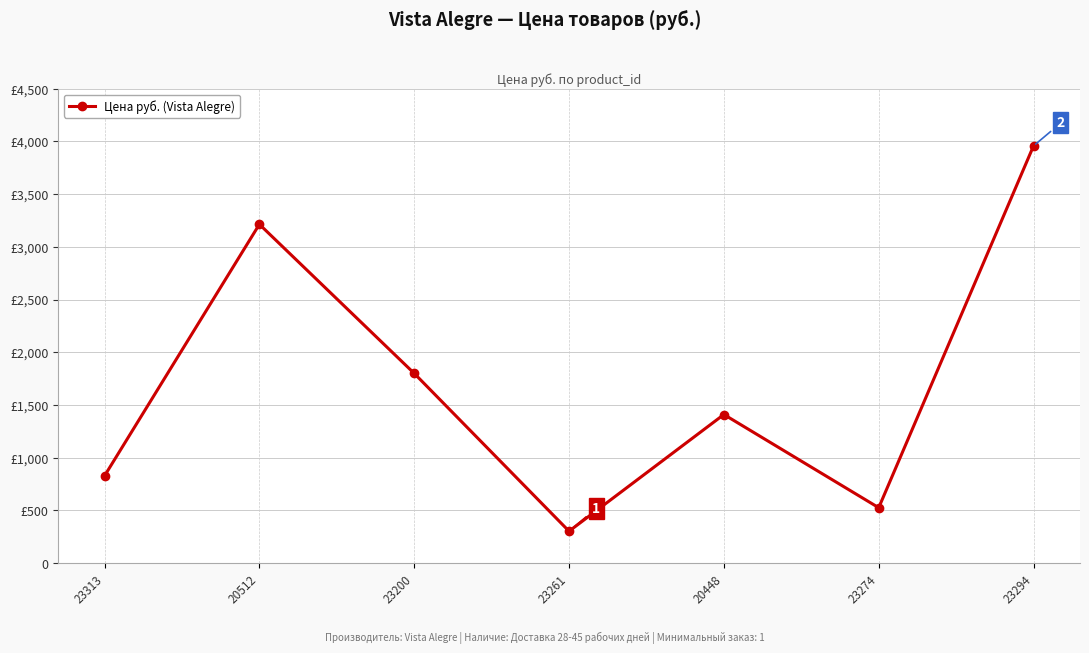

Is this an area chart (filled region under the line)?

No